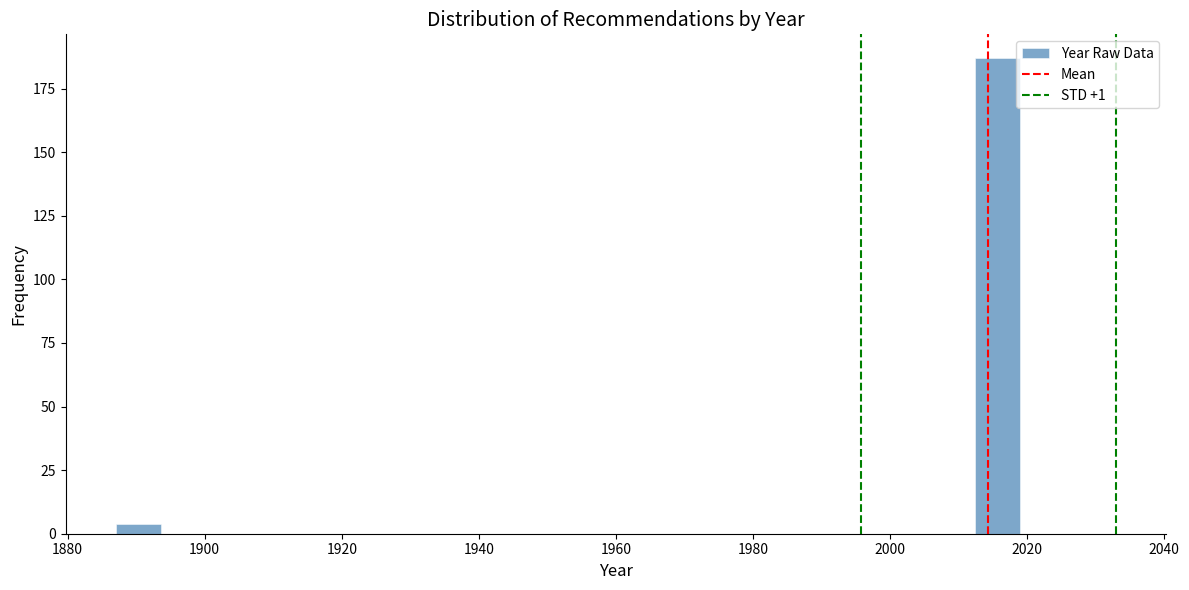

Around what value on the x-axis is the tallest bar? Give the approximate position of its centre, as read against the axis.

2016